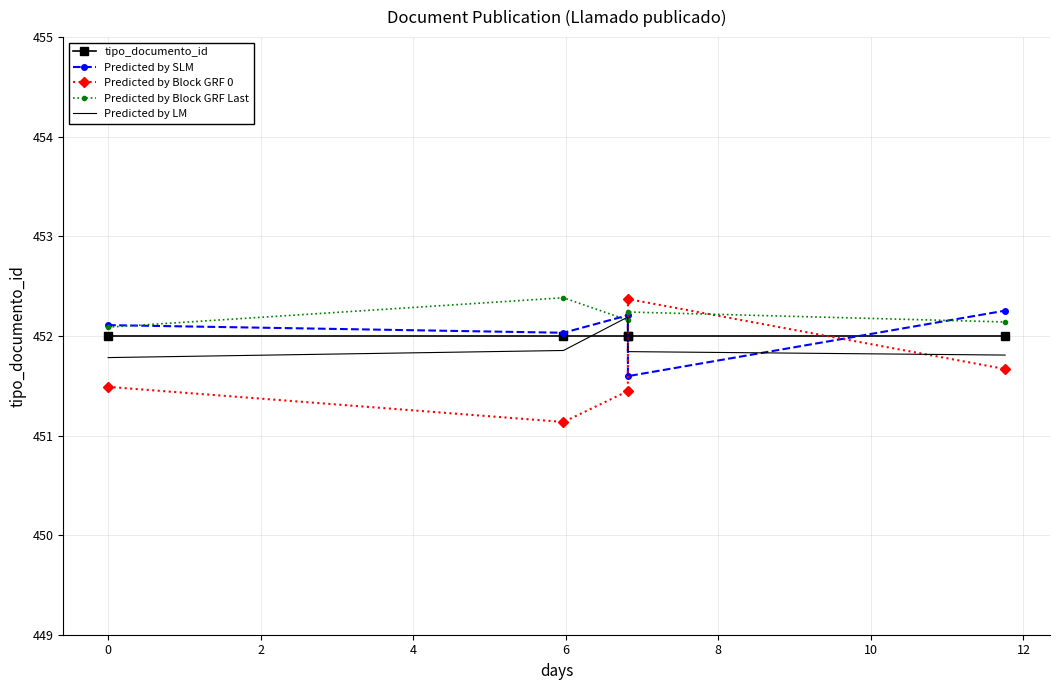

True or false: Predicted by LM has more than 0 points higher than both neighbors.

True